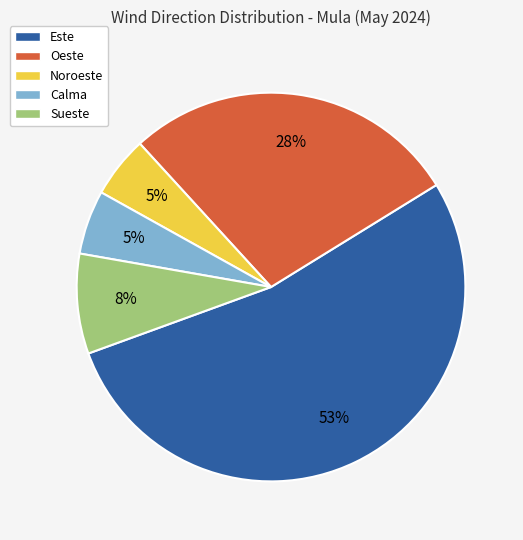

Do Sueste and Calma together represent more than half of the pie?

No